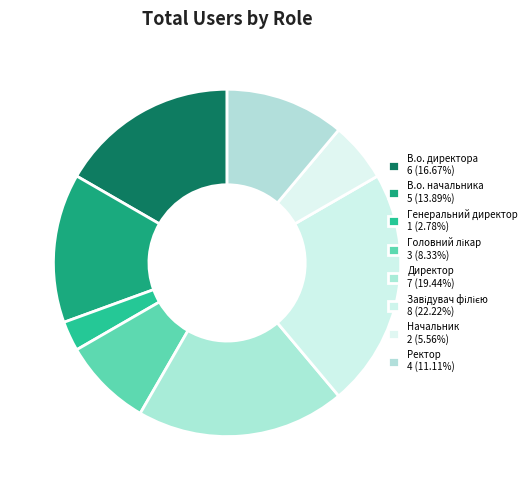

How many segments does this pie chart have?

8